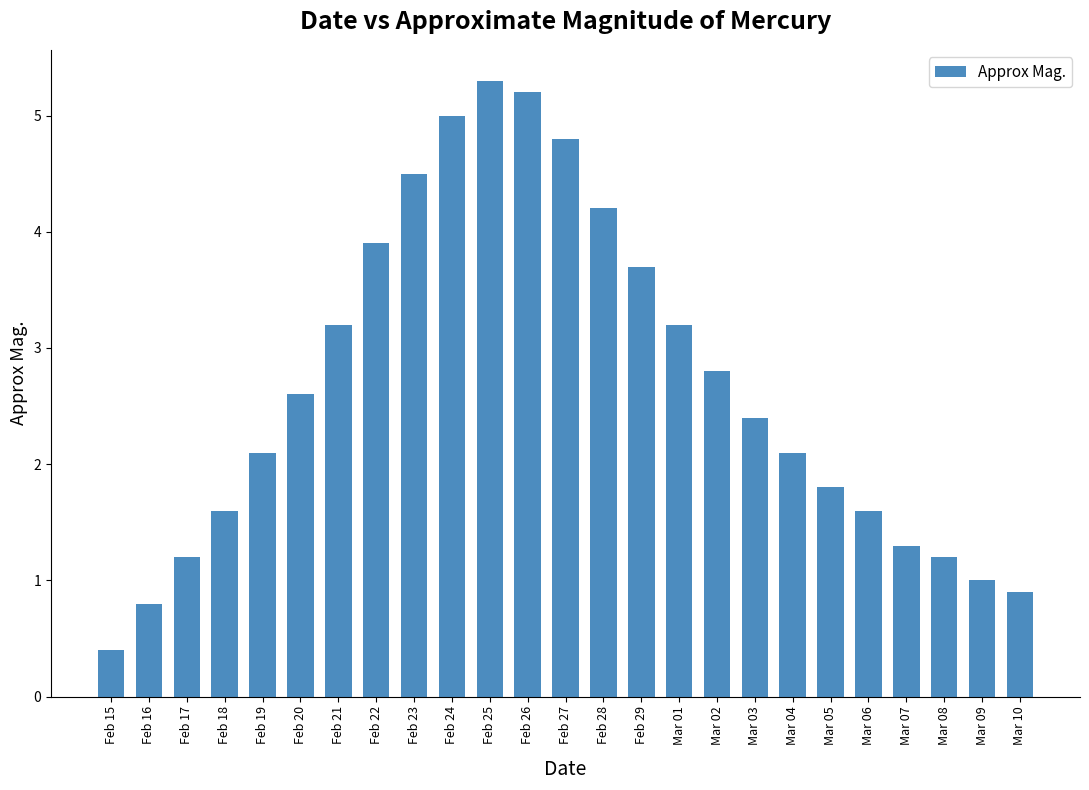

Reading left to right, what are all the values shown in this chart?

Feb 15=0.4	Feb 16=0.8	Feb 17=1.2	Feb 18=1.6	Feb 19=2.1	Feb 20=2.6	Feb 21=3.2	Feb 22=3.9	Feb 23=4.5	Feb 24=5.0	Feb 25=5.3	Feb 26=5.2	Feb 27=4.8	Feb 28=4.2	Feb 29=3.7	Mar 01=3.2	Mar 02=2.8	Mar 03=2.4	Mar 04=2.1	Mar 05=1.8	Mar 06=1.6	Mar 07=1.3	Mar 08=1.2	Mar 09=1.0	Mar 10=0.9